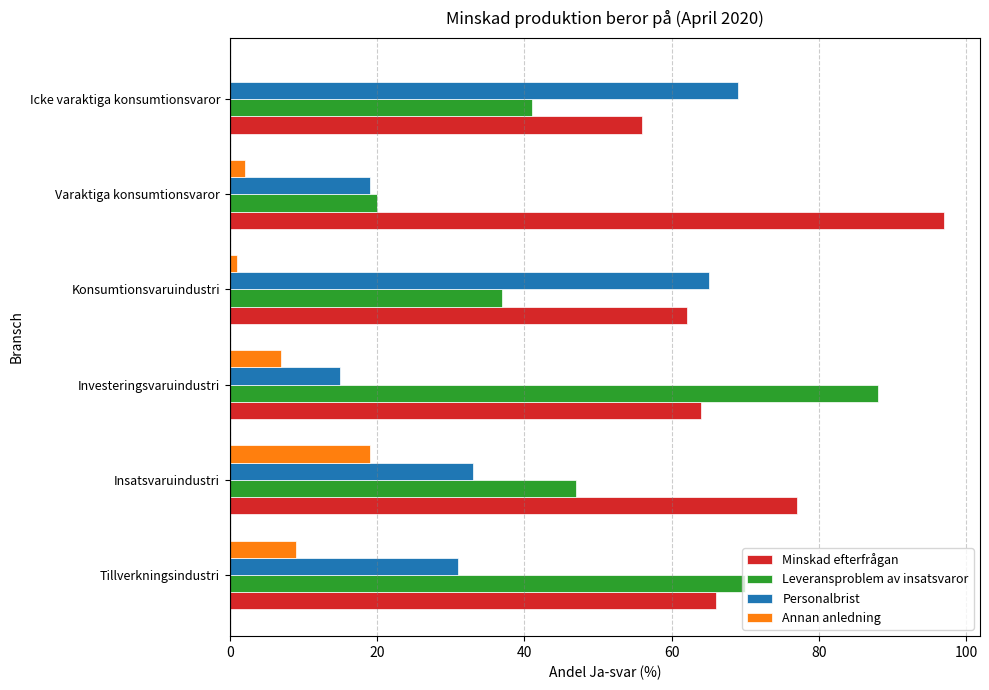

What is the total value across all series at Icke varaktiga konsumtionsvaror?

166